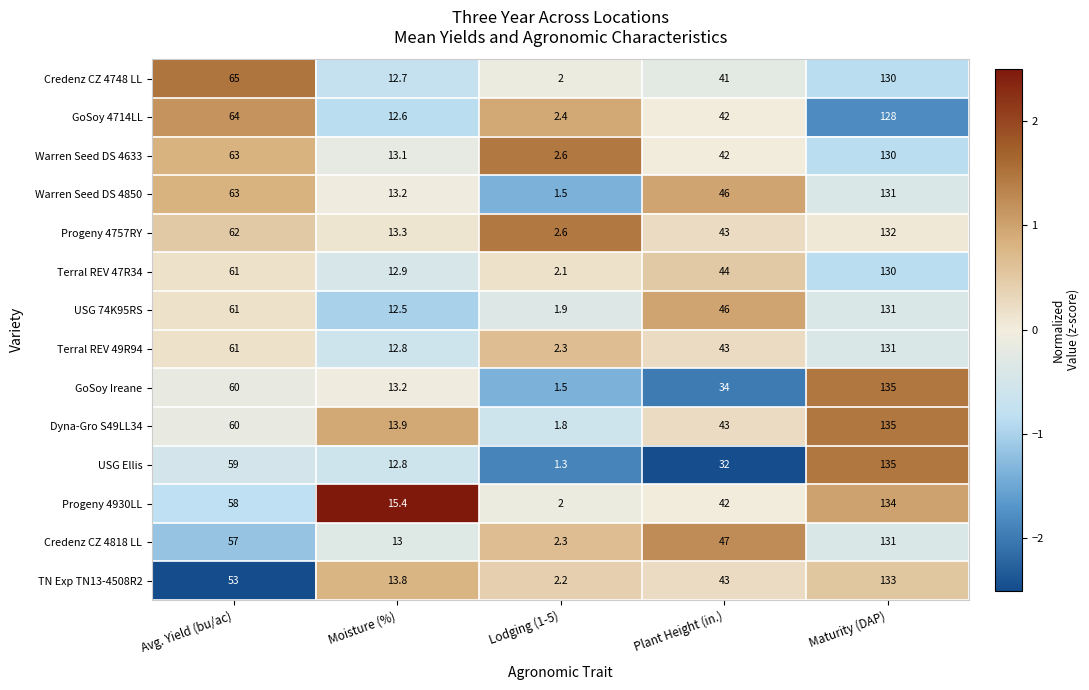

Count the number of data series in this chart.

14